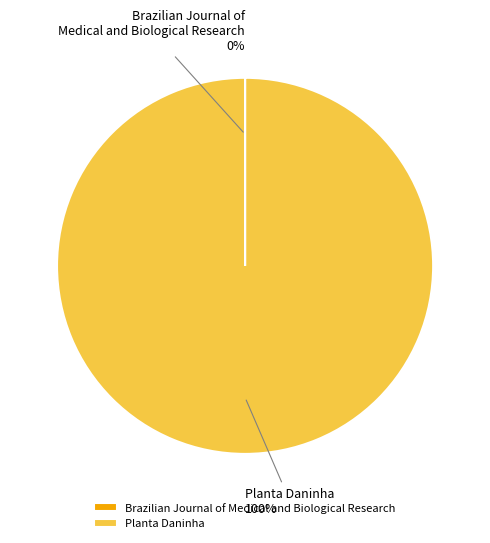

To the nearest percent, what is the difference between the largest and smallest slice percentages?

100%